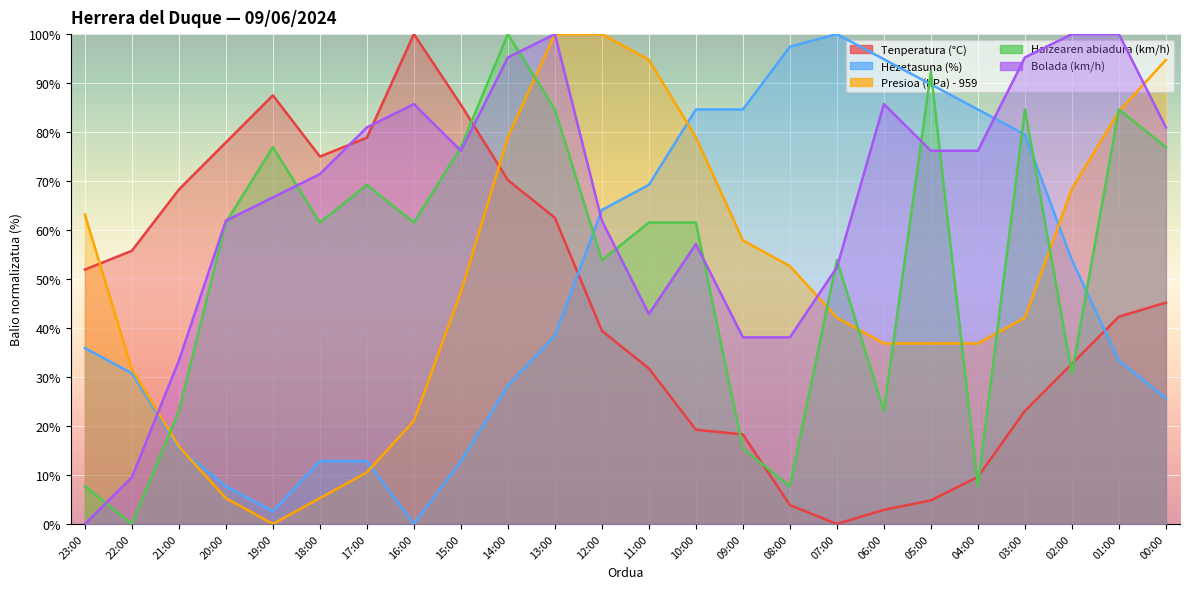

Between 15:00 and 10:00, which series saw the biggest shift?

Hezetasuna (%)